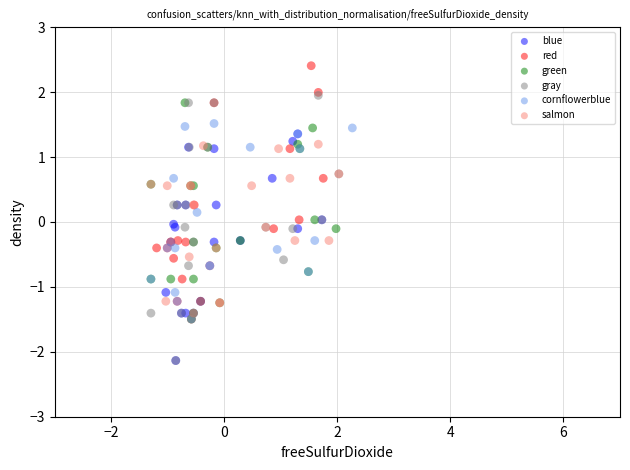

Which series reaches the maximum Y coordinate?

red